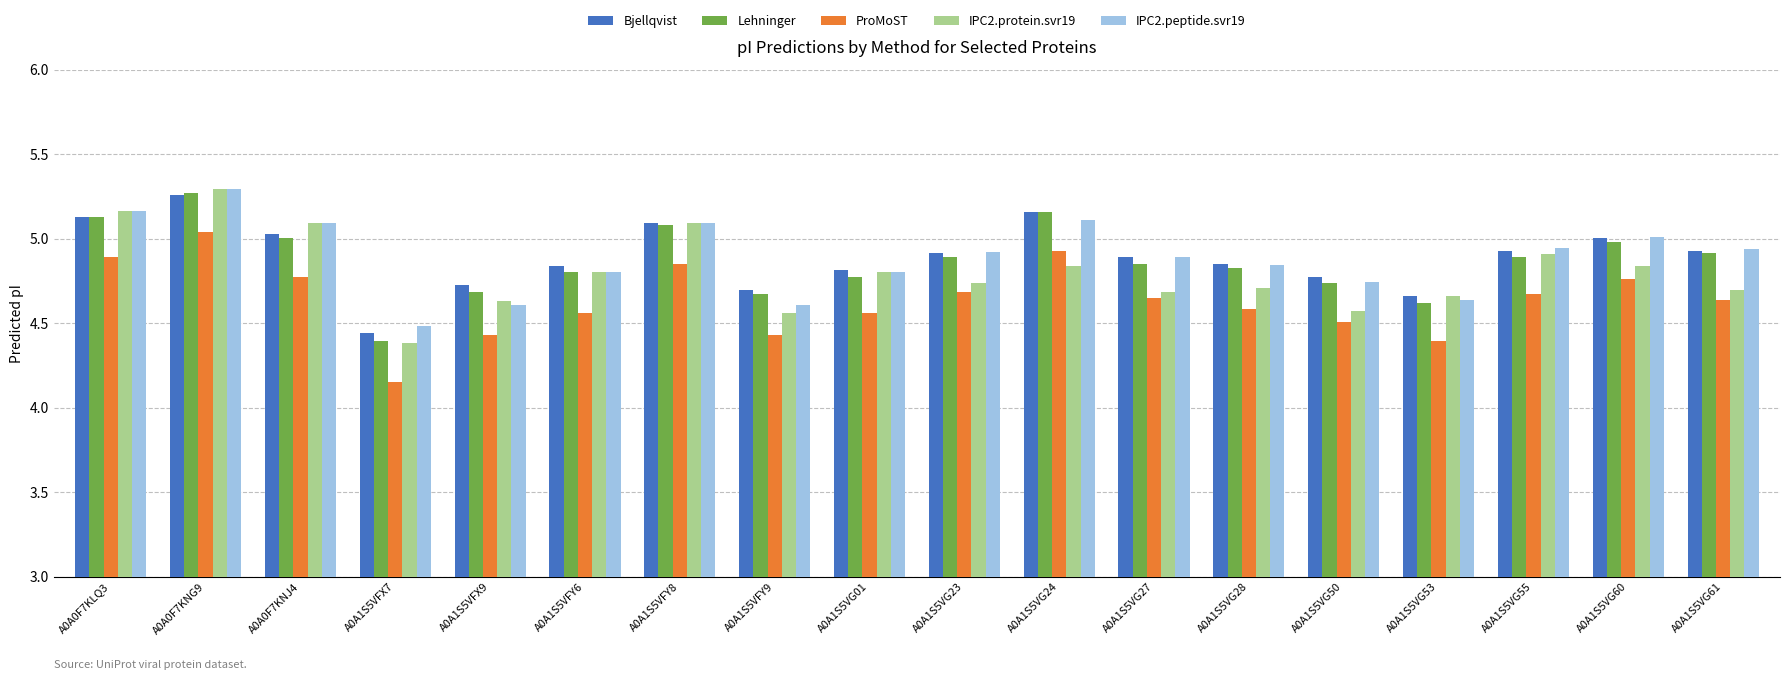

At which label is Bjellqvist closest to 4?

A0A1S5VFX7